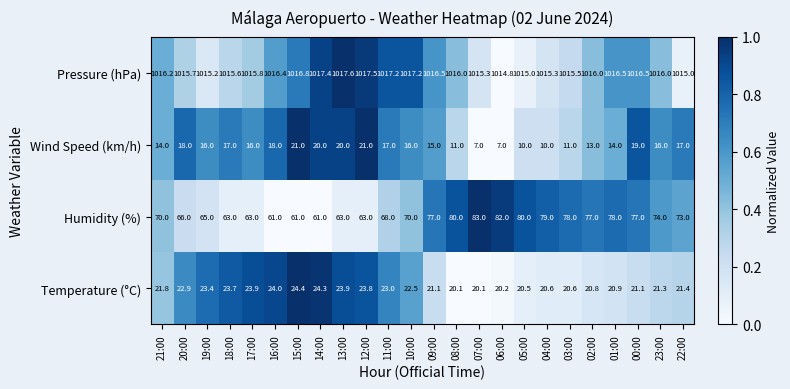

Is it true that Temperature (°C) equals 6.4 at 02:00?

False